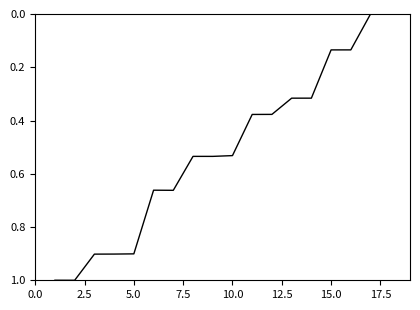

What is the maximum value shown in the chart?

1.0